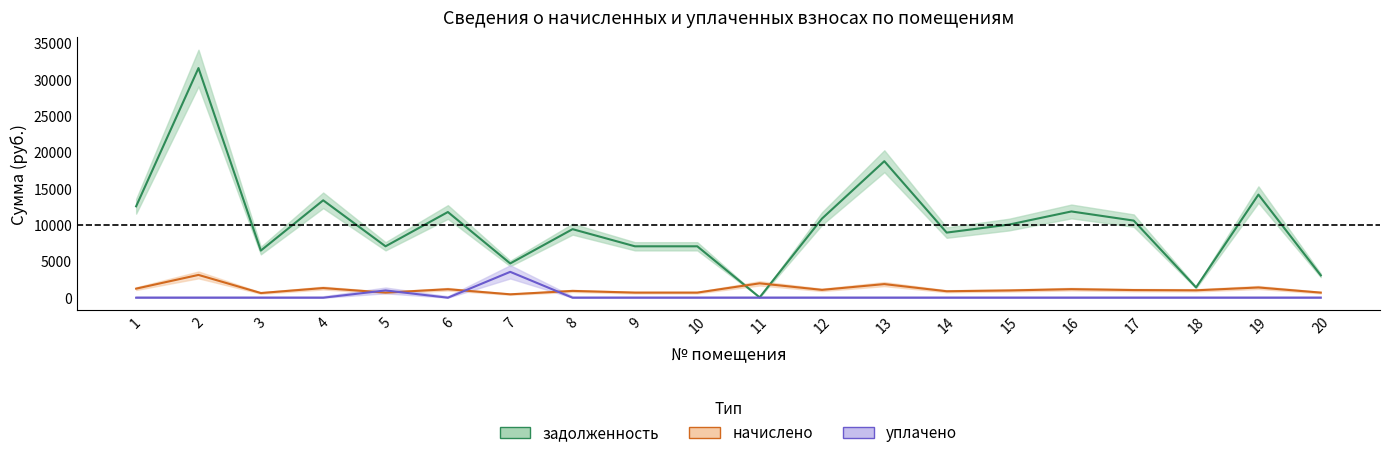

Rank the series by their maximum value, from highest to lowest.

задолженность, уплачено, начислено